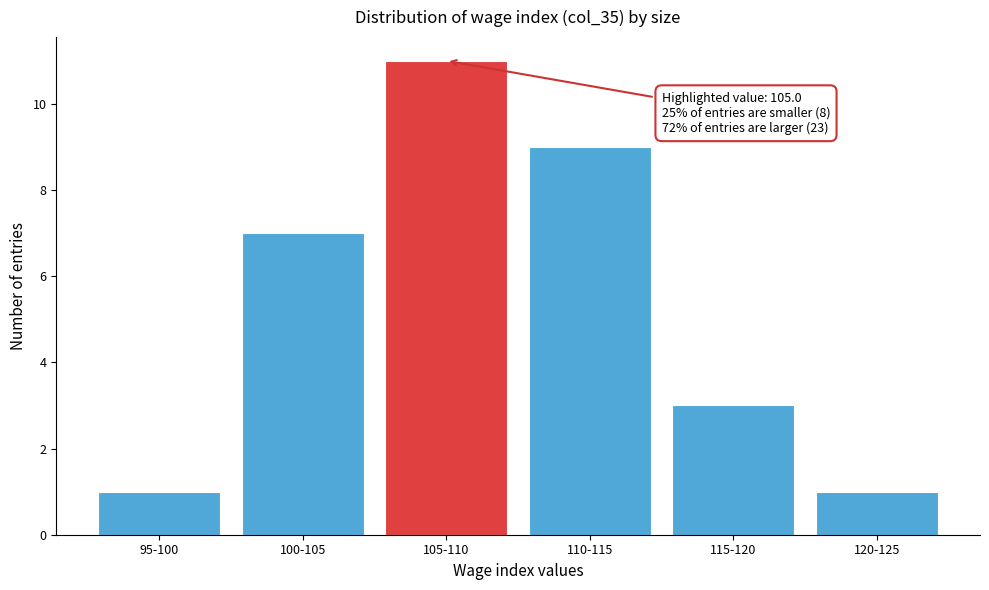

Reading right to left, transcribe all the data shown in this chart.

120-125=1	115-120=3	110-115=9	105-110=11	100-105=7	95-100=1